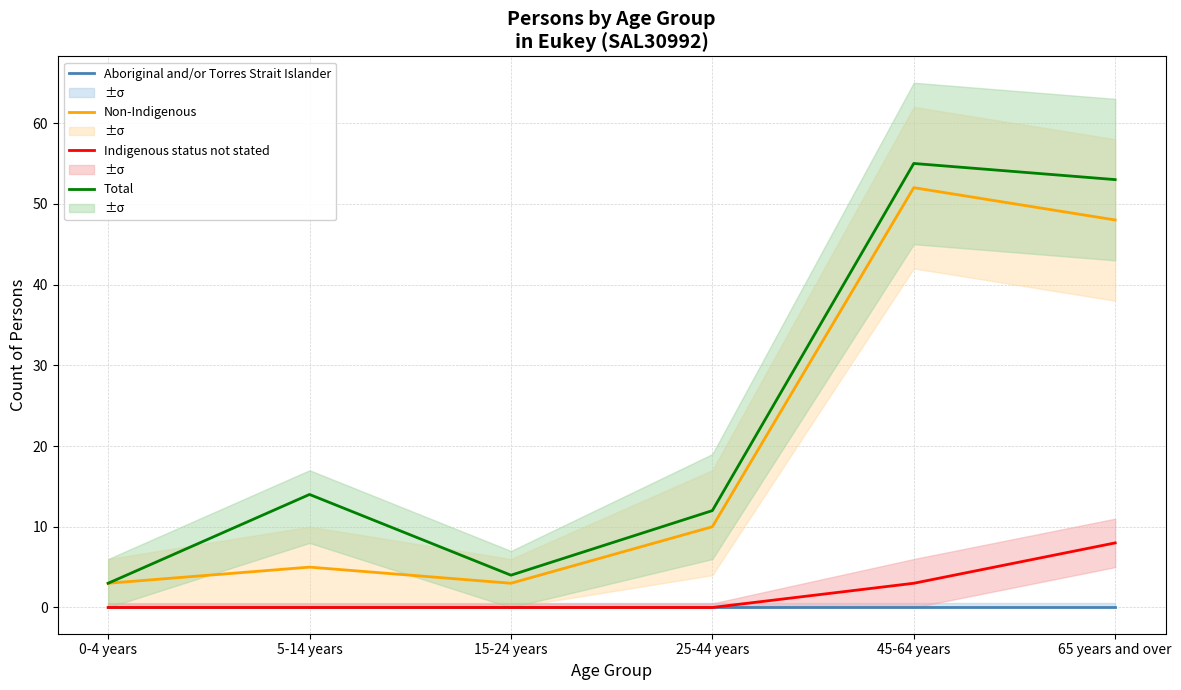

Count the number of categories in the chart.

6